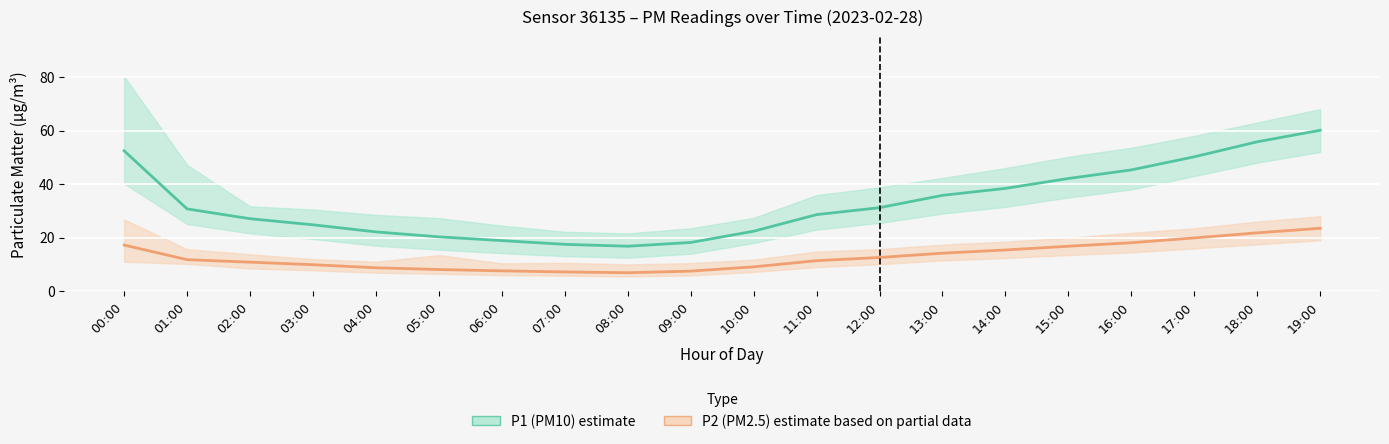

Reading right to left, extract all data points from this chart.

P1 (PM10) estimate: 19:00=60.1	18:00=55.8	17:00=50.2	16:00=45.3	15:00=42.1	14:00=38.4	13:00=35.8	12:00=31.2	11:00=28.6	10:00=22.4	09:00=18.2	08:00=16.8	07:00=17.5	06:00=18.9	05:00=20.3	04:00=22.1	03:00=24.8	02:00=27.1	01:00=30.7	00:00=52.4
P2 (PM2.5) estimate: 19:00=23.5	18:00=21.8	17:00=19.9	16:00=18.1	15:00=16.8	14:00=15.4	13:00=14.2	12:00=12.6	11:00=11.4	10:00=9.1	09:00=7.5	08:00=6.9	07:00=7.2	06:00=7.6	05:00=8.1	04:00=8.8	03:00=9.9	02:00=10.8	01:00=11.8	00:00=17.2